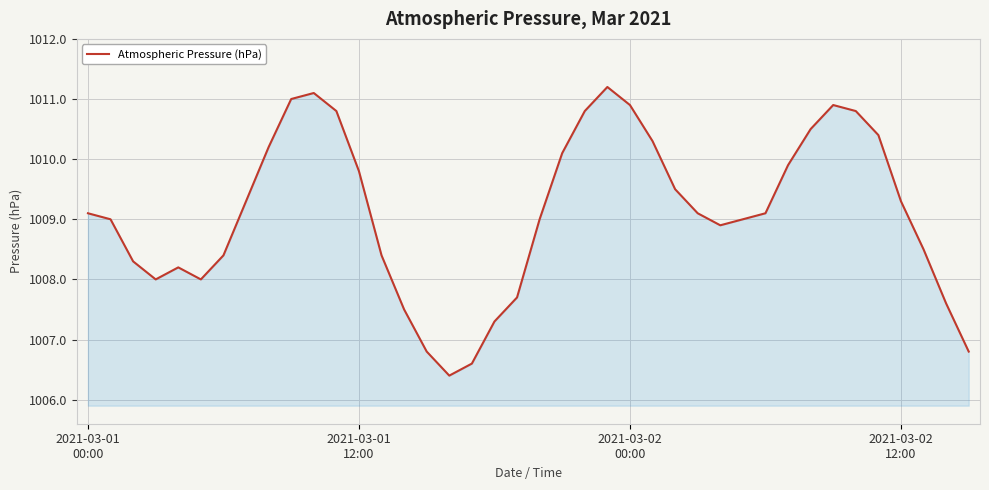

What is the greatest value displayed?

1011.2